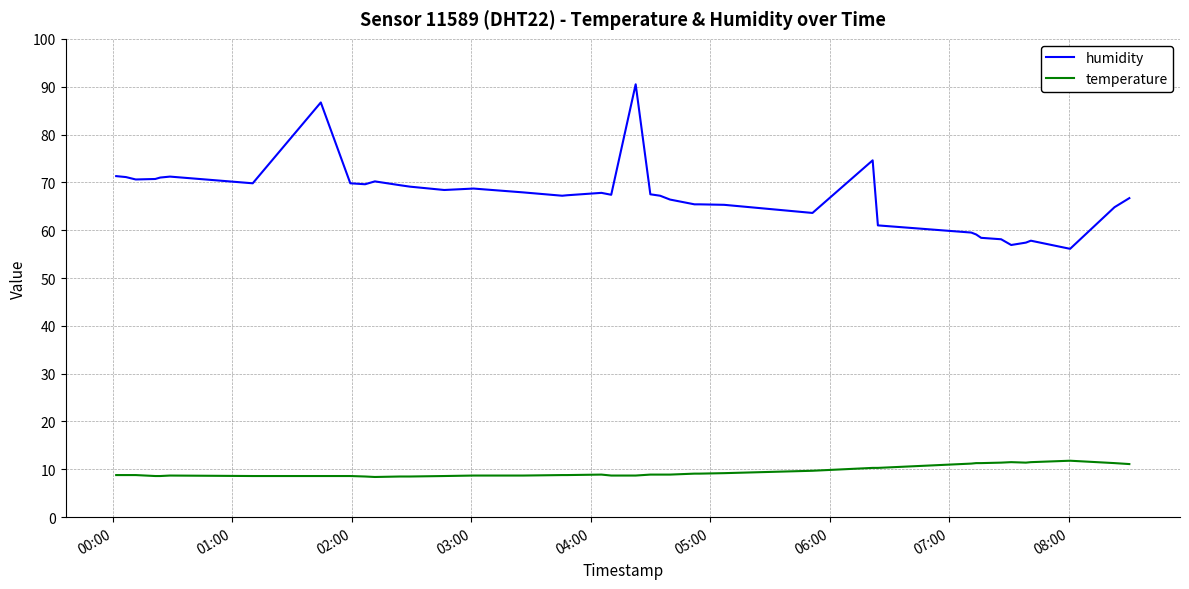

True or false: humidity and temperature cross at least once.

False